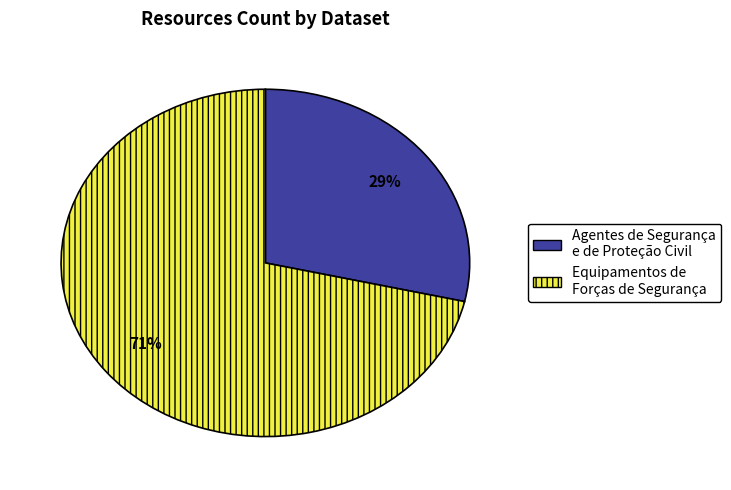

Rank the categories by value from lowest to highest.

Agentes de Segurança e de Proteção Civil, Equipamentos de Forças de Segurança